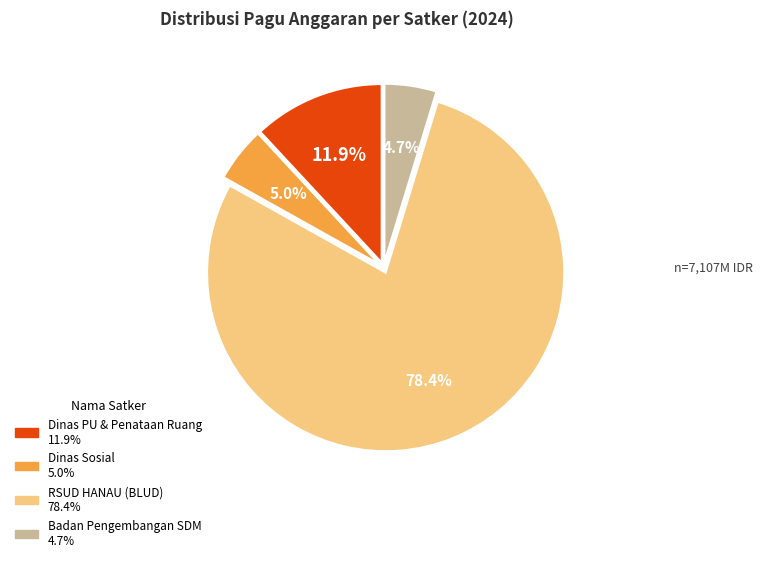

Is there a majority slice in this chart?

Yes